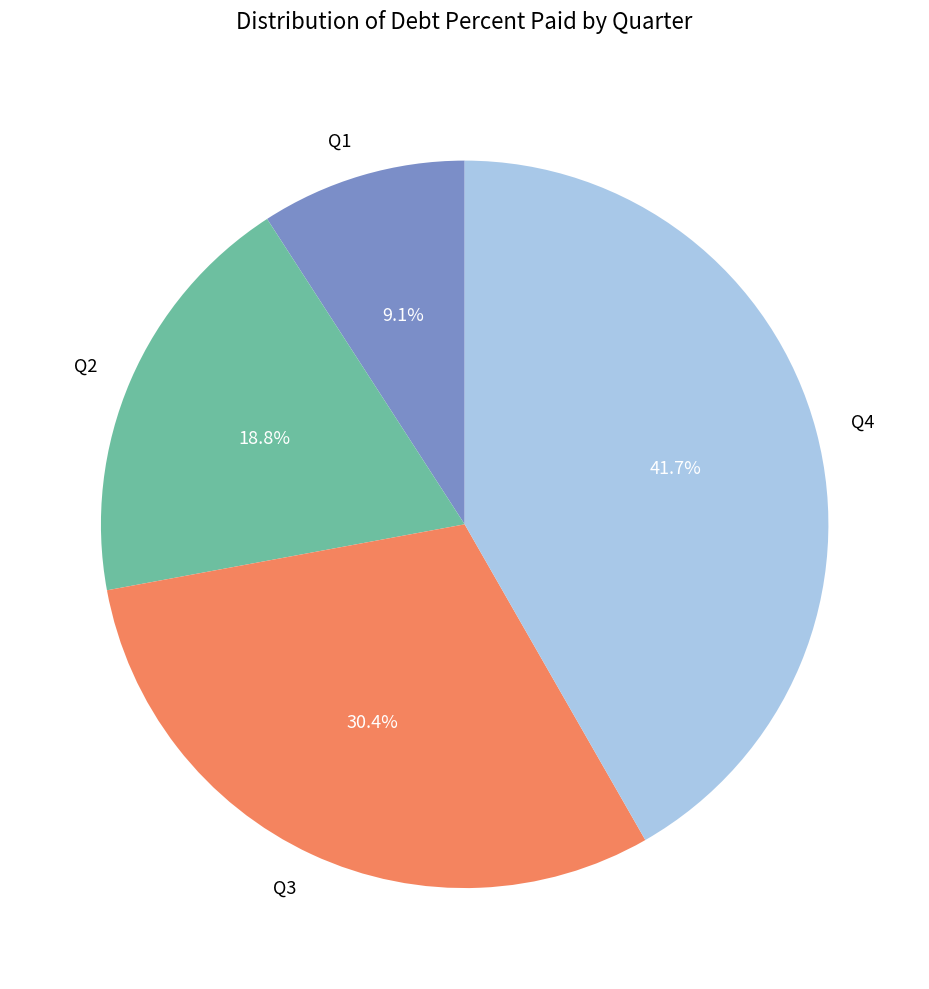

Does Q3 account for over 50% of the chart?

No